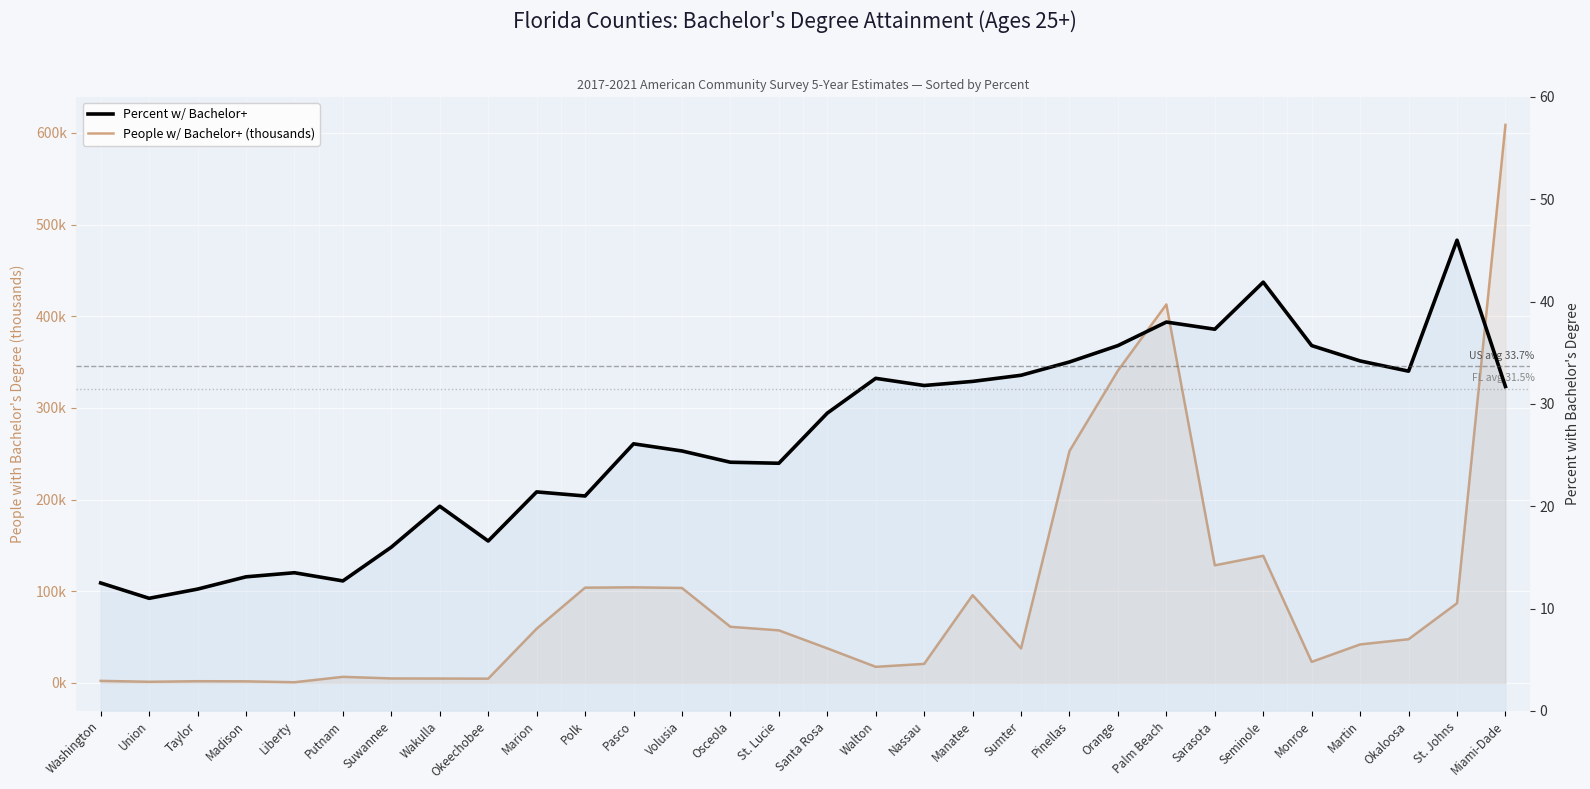

Does the chart display data point markers on the line(s)?

No